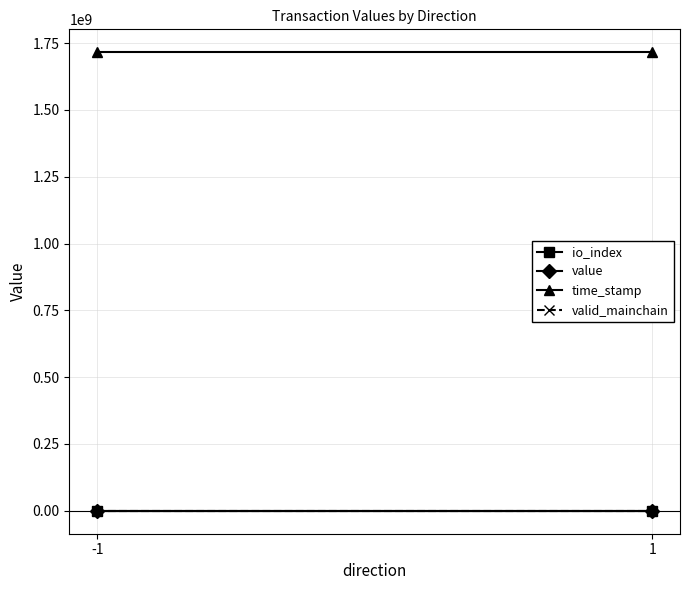

Is it true that io_index equals 0.8 at 1?

False